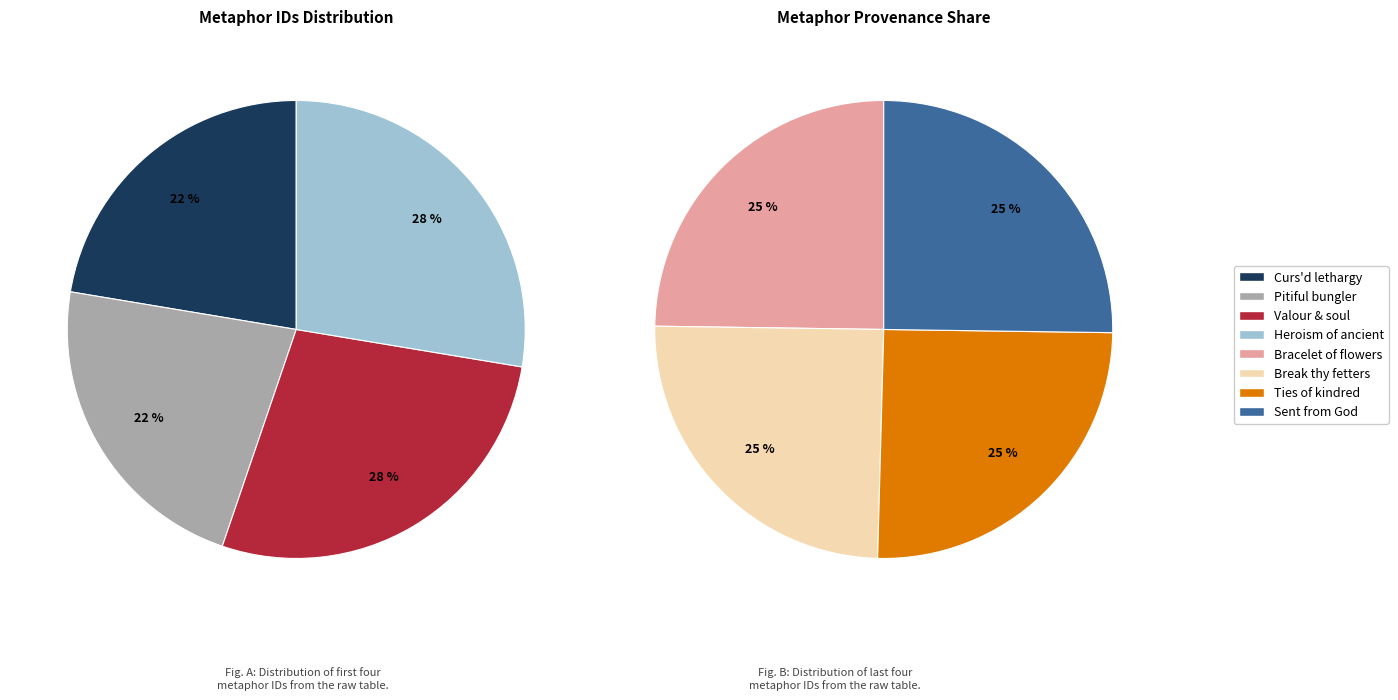

Between But, sent from God, his presence and Here lies her bracelet of flowers, which is larger?

But, sent from God, his presence